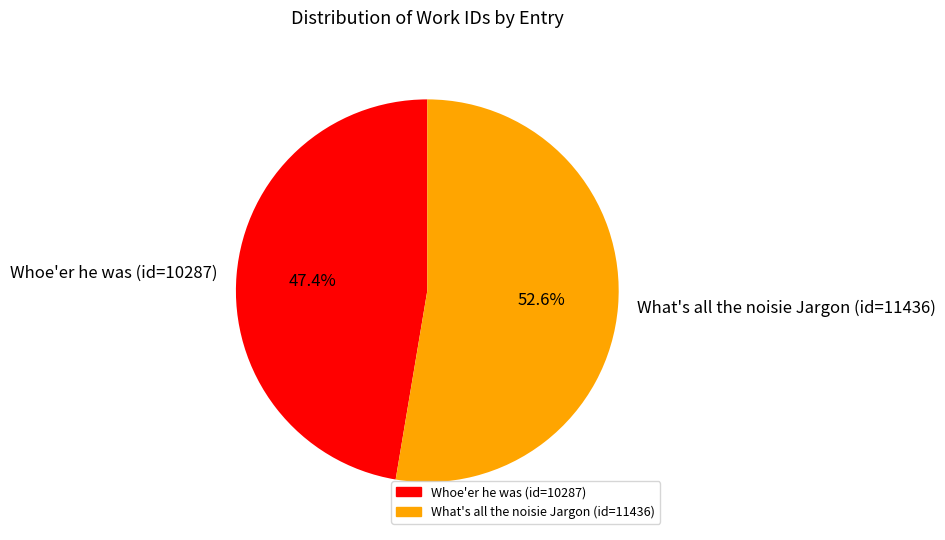

Is it true that Whoe'er he was (id=10287) is 47% of the pie?

True